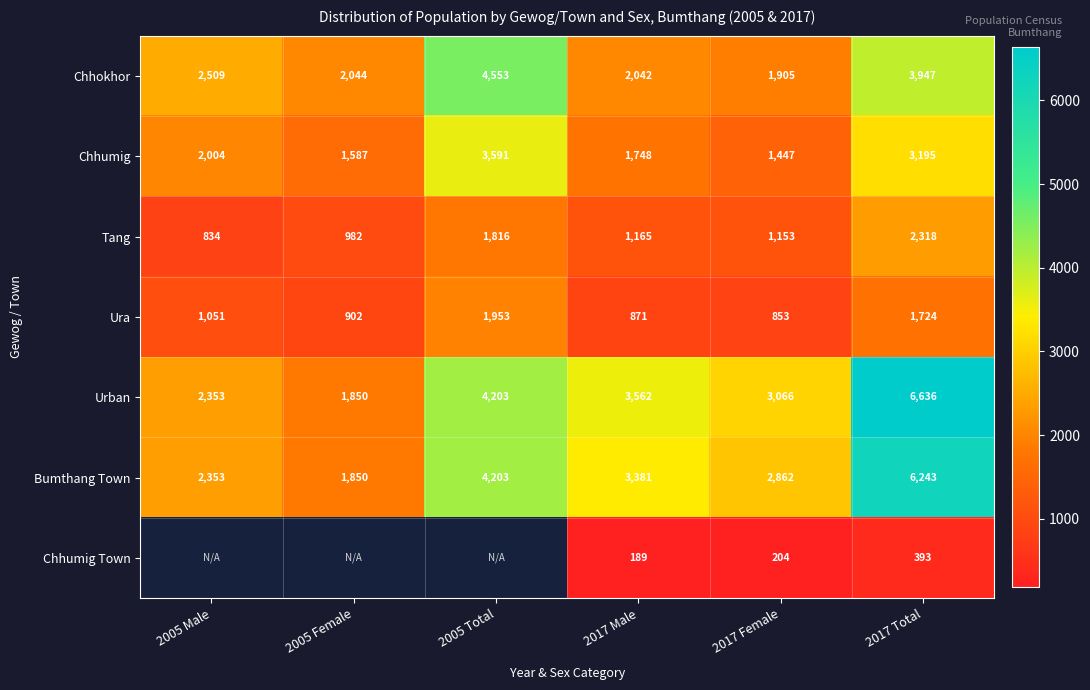

At which label does Bumthang Town reach its minimum?

2005 Female